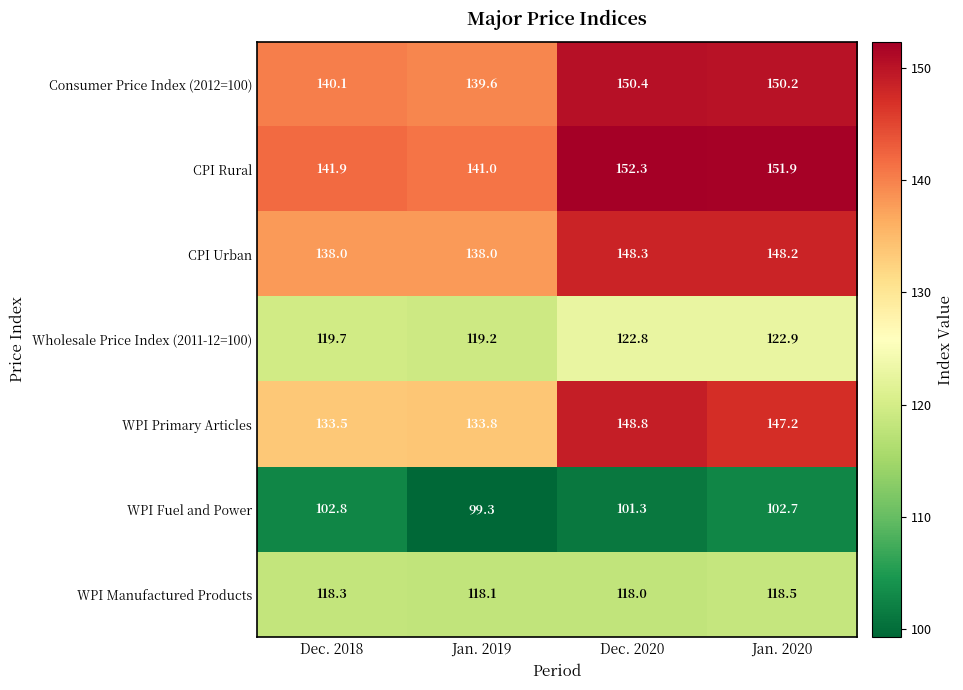

Between Jan. 2019 and Dec. 2020, which series saw the biggest shift?

WPI Primary Articles